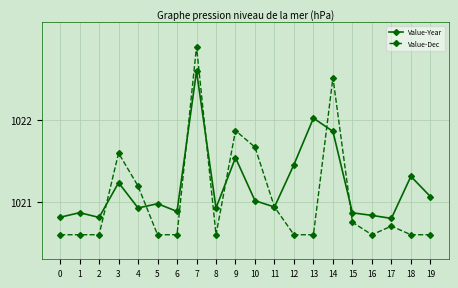

What is the difference between the maximum and minimum values in the Value-Dec series?

2.3